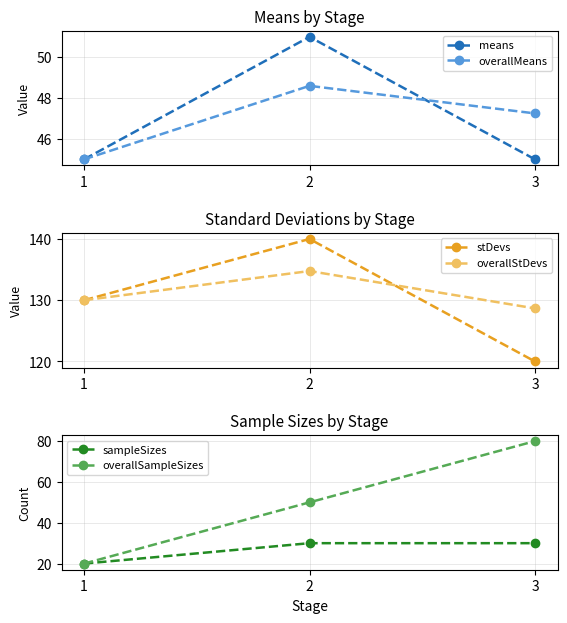

What are all the series names shown in the legend?

means, overallMeans, stDevs, overallStDevs, sampleSizes, overallSampleSizes